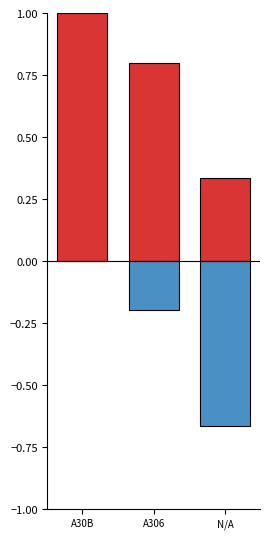

Reading left to right, extract all data points from this chart.

AHK768: 1.0	0.8	0.3
AHK3768: 0.0	-0.2	-0.7